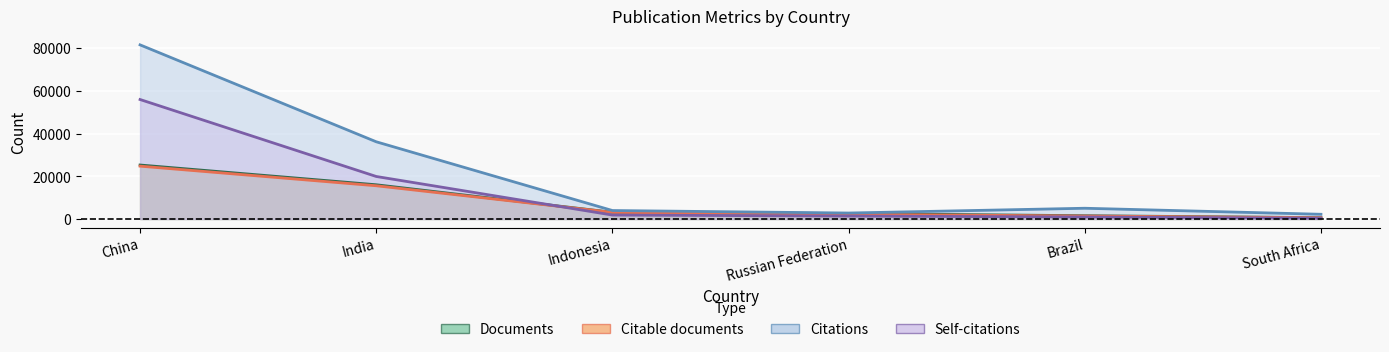

What is the smallest value displayed?

369